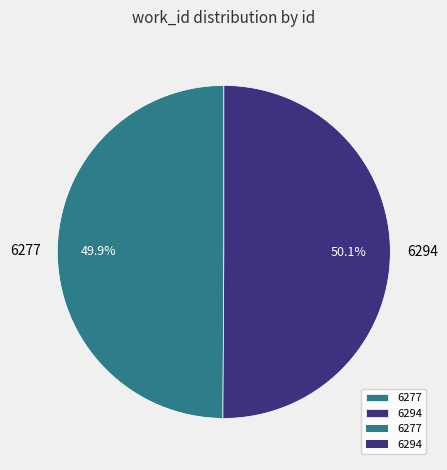

To the nearest percent, what percentage of the pie is 6277?

50%